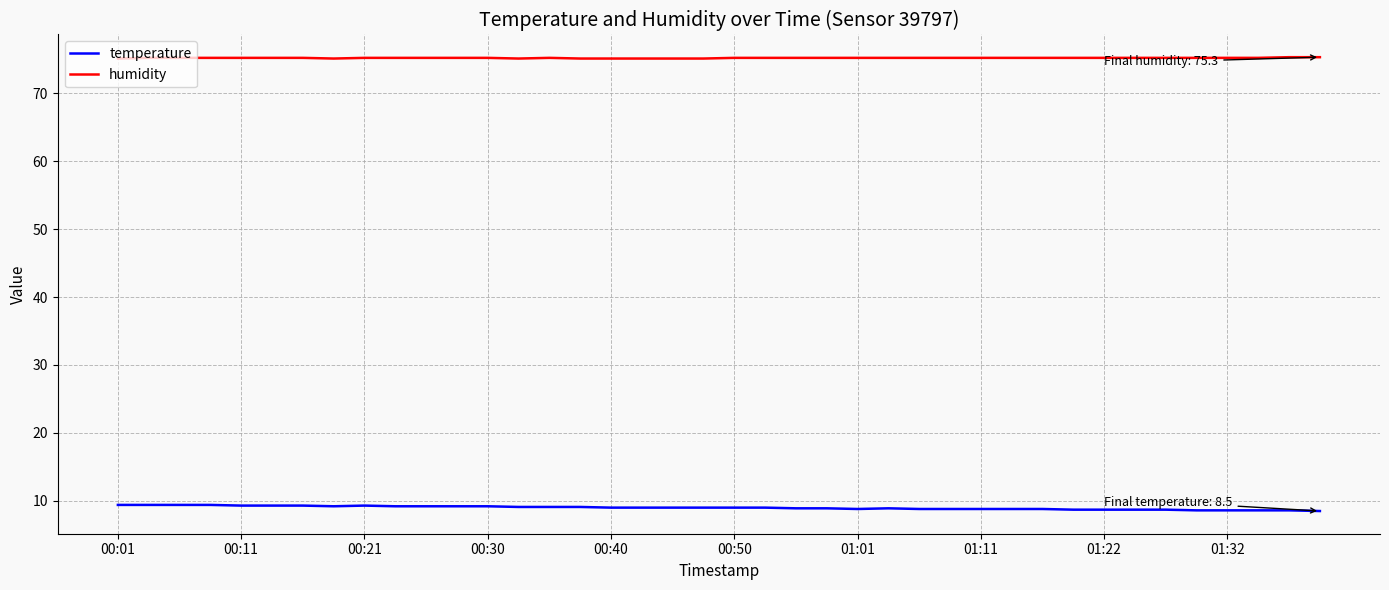

Which series has the largest total across all categories?

humidity